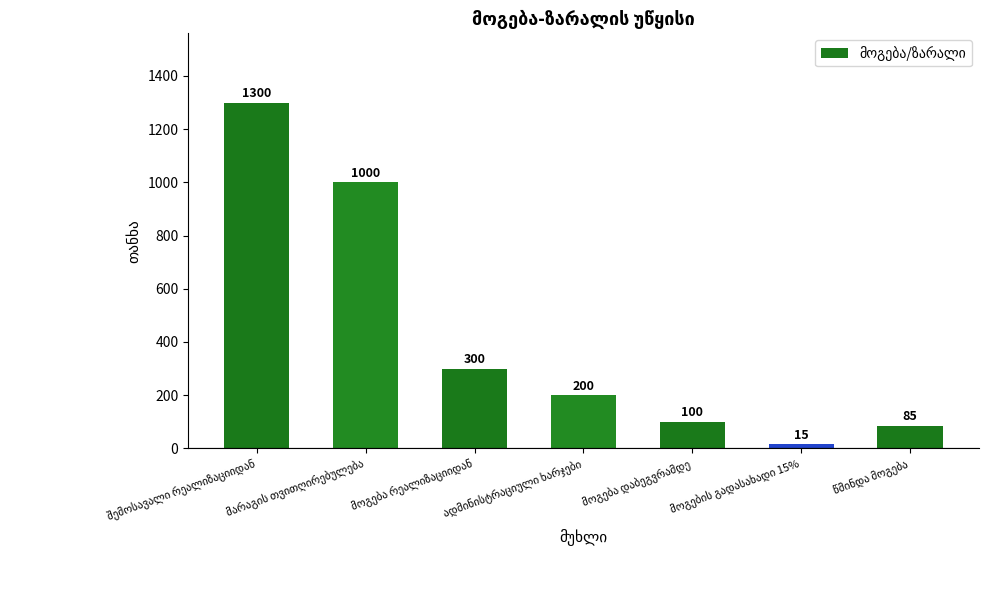

What is the value of the 1st bar from the left?

1300